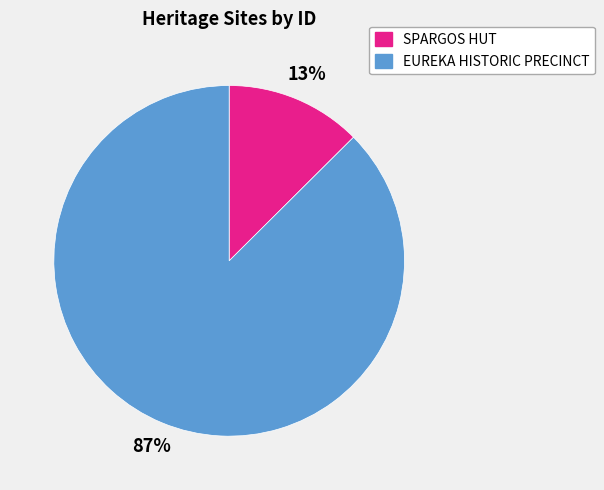

Which has a higher value, SPARGOS HUT or EUREKA HISTORIC PRECINCT?

EUREKA HISTORIC PRECINCT